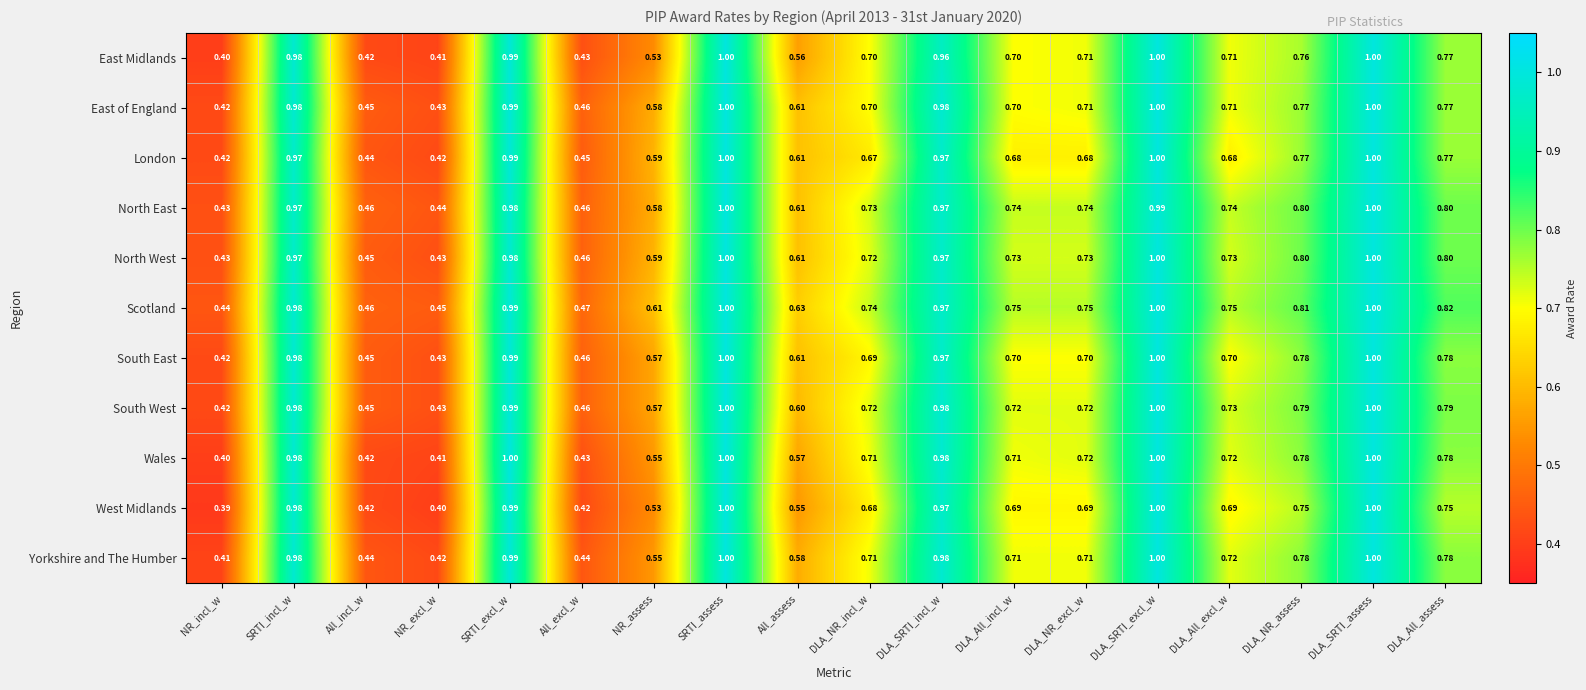

At which category does the chart reach its minimum across all series?

NR_incl_w